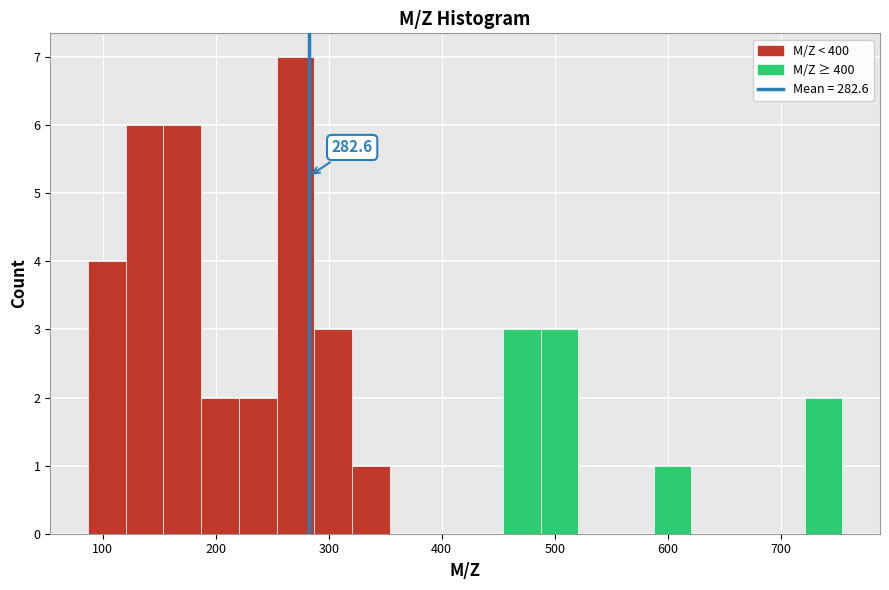

Read against the x-axis, roughly where is the centre of the tallest bar?

270